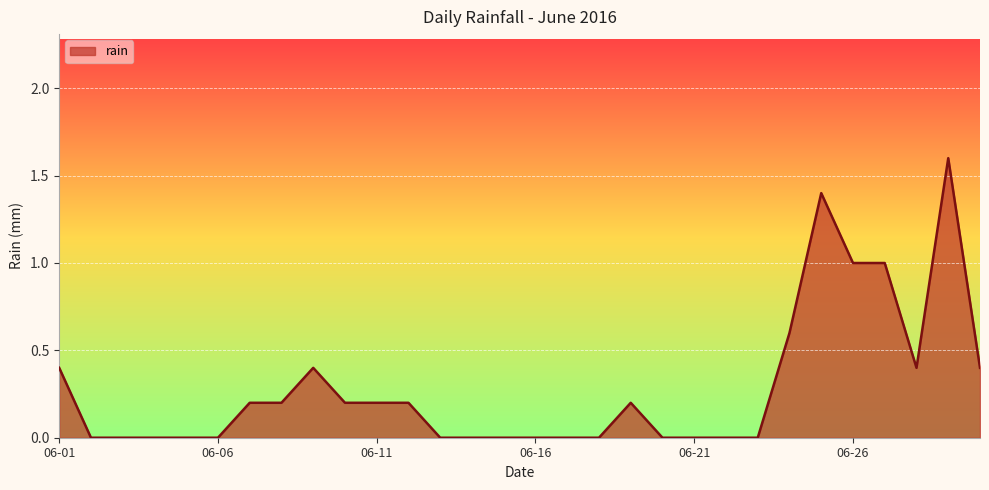

What is the maximum value shown in the chart?

1.6